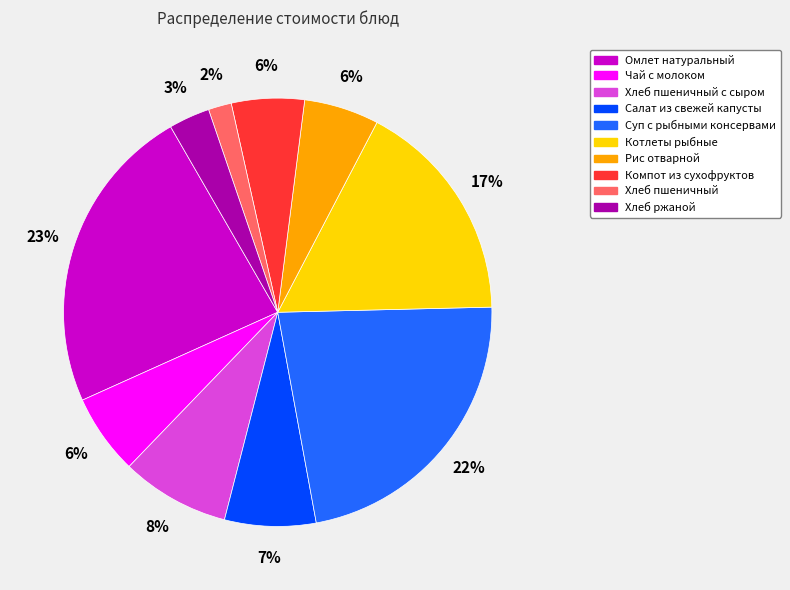

Is there a majority slice in this chart?

No